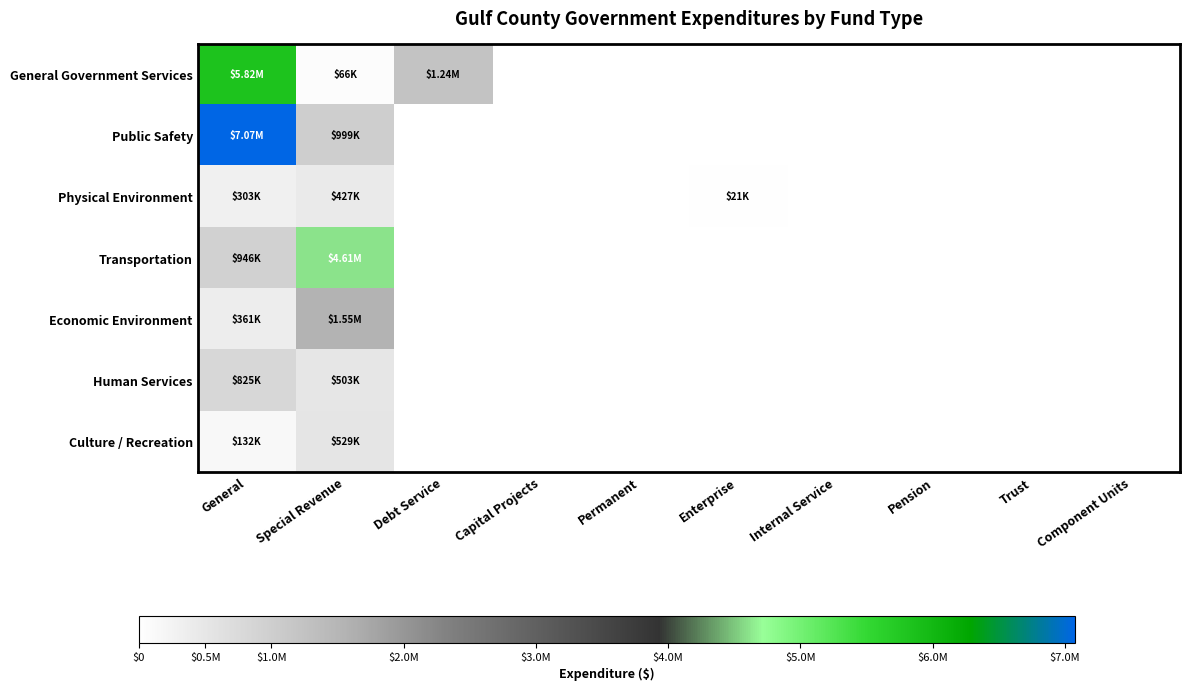

What is the maximum value shown in the chart?

7074888